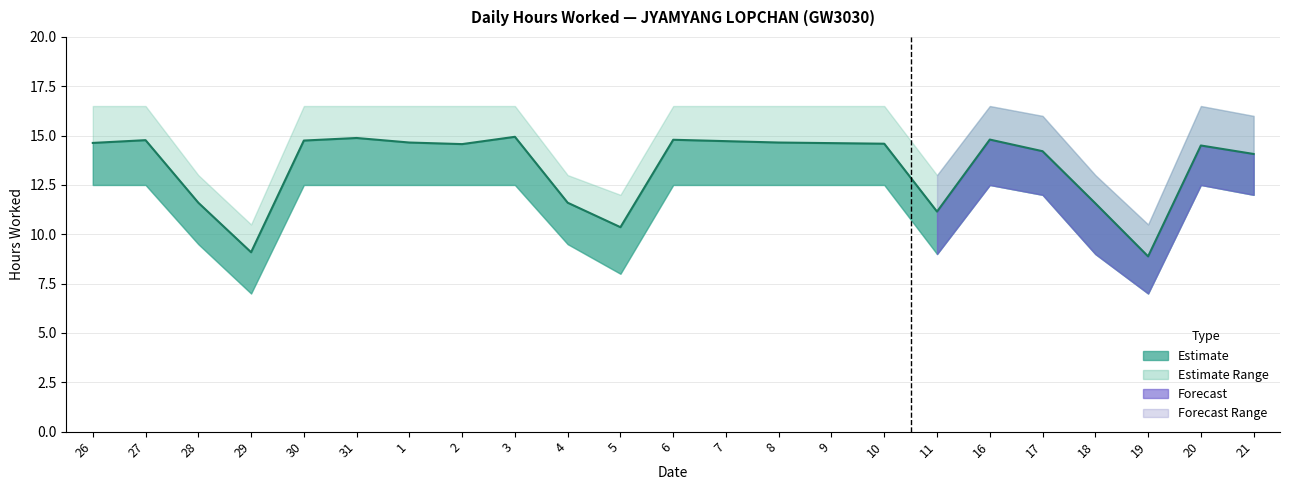

What is the average value?

13.4